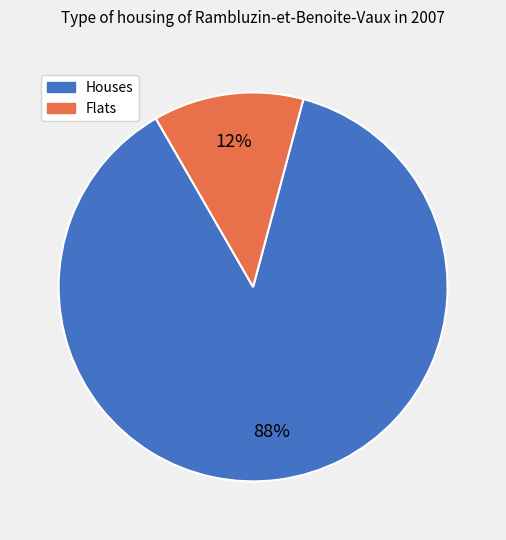

Does any single category account for the majority?

Yes